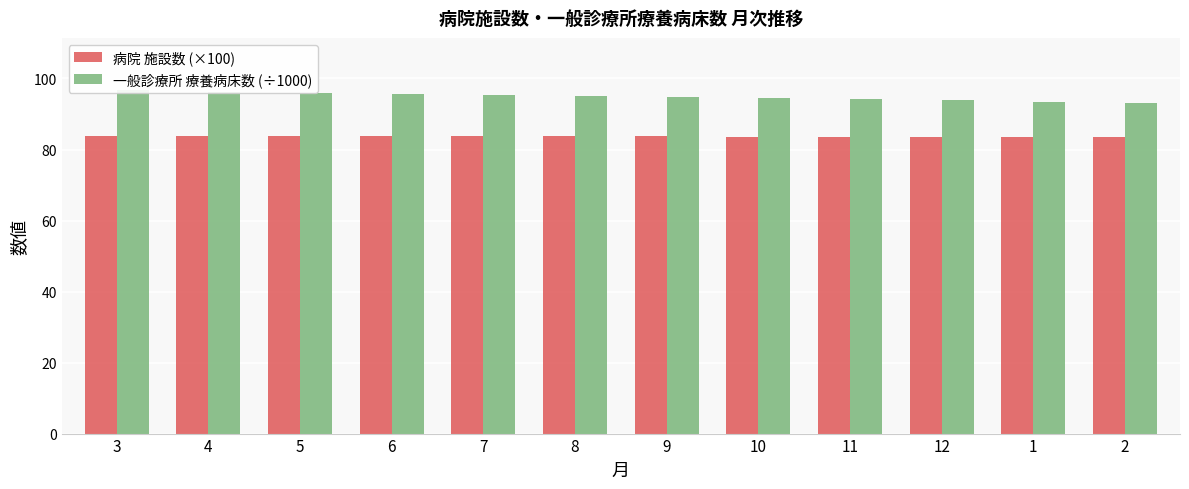

Read the 一般診療所 療養病床数 (÷1000) value at 9.

94.9